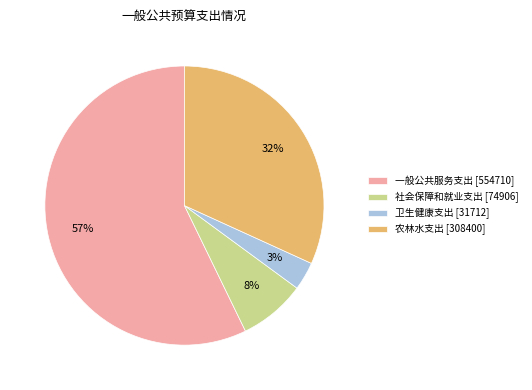

Which slice is the smallest?

卫生健康支出